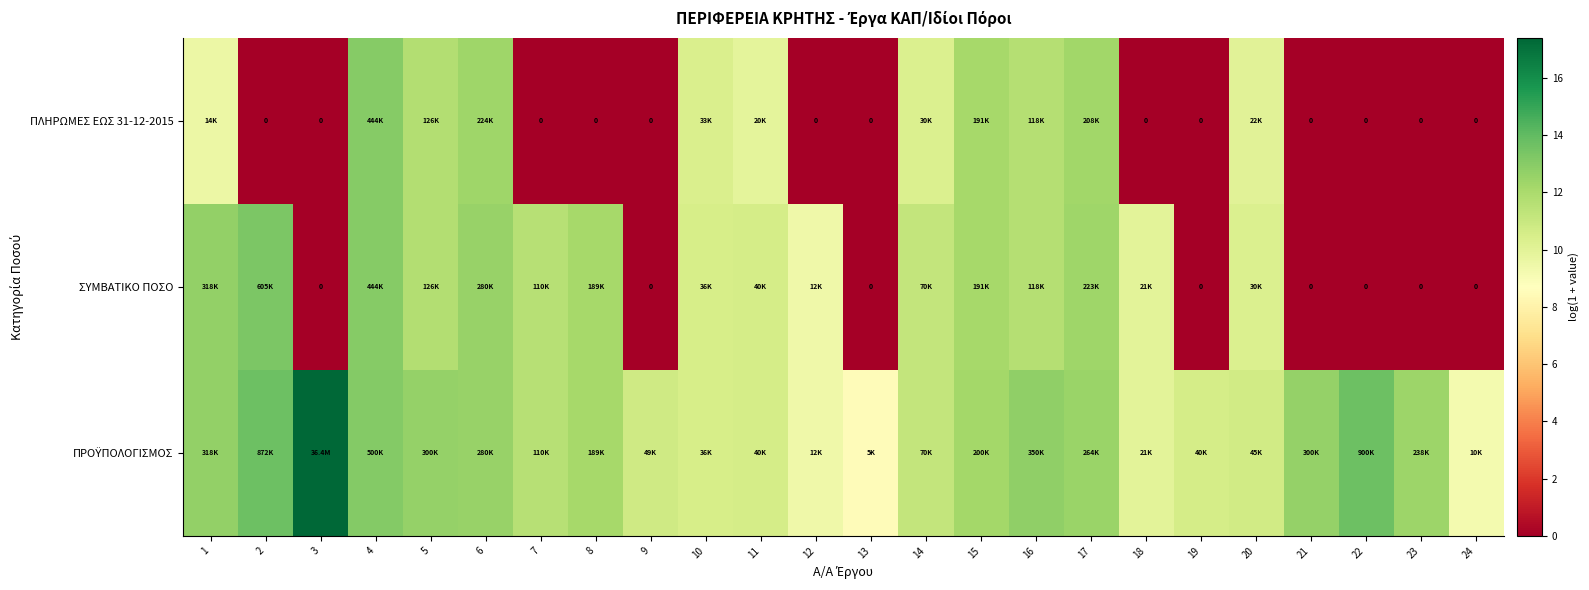

How many distinct data groups are displayed?

3